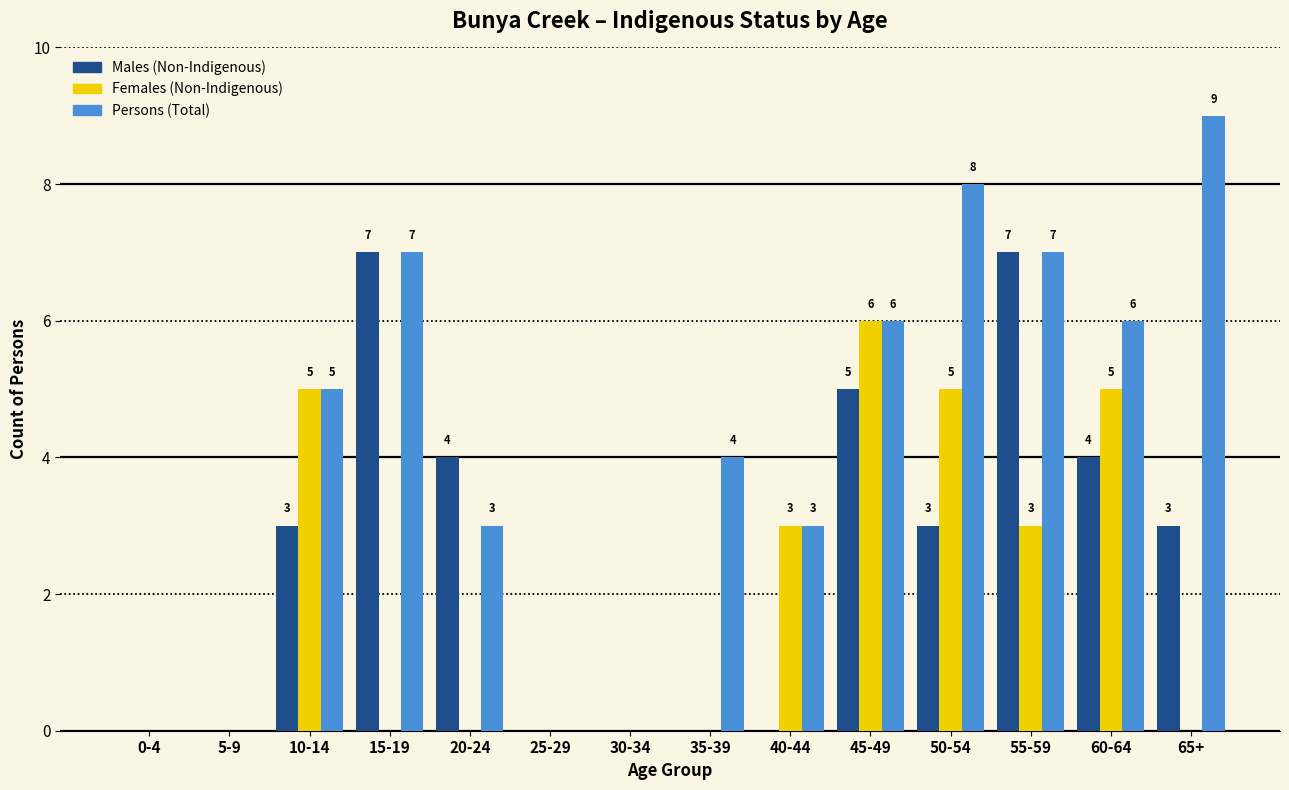

Reading left to right, list all the values displayed in this chart.

Males (Non-Indigenous): 0-4=0	5-9=0	10-14=3	15-19=7	20-24=4	25-29=0	30-34=0	35-39=0	40-44=0	45-49=5	50-54=3	55-59=7	60-64=4	65+=3
Females (Non-Indigenous): 0-4=0	5-9=0	10-14=5	15-19=0	20-24=0	25-29=0	30-34=0	35-39=0	40-44=3	45-49=6	50-54=5	55-59=3	60-64=5	65+=0
Persons (Total): 0-4=0	5-9=0	10-14=5	15-19=7	20-24=3	25-29=0	30-34=0	35-39=4	40-44=3	45-49=6	50-54=8	55-59=7	60-64=6	65+=9